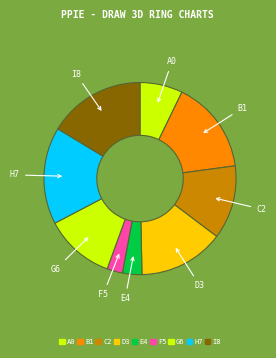

Count the number of slices in the pie.

9